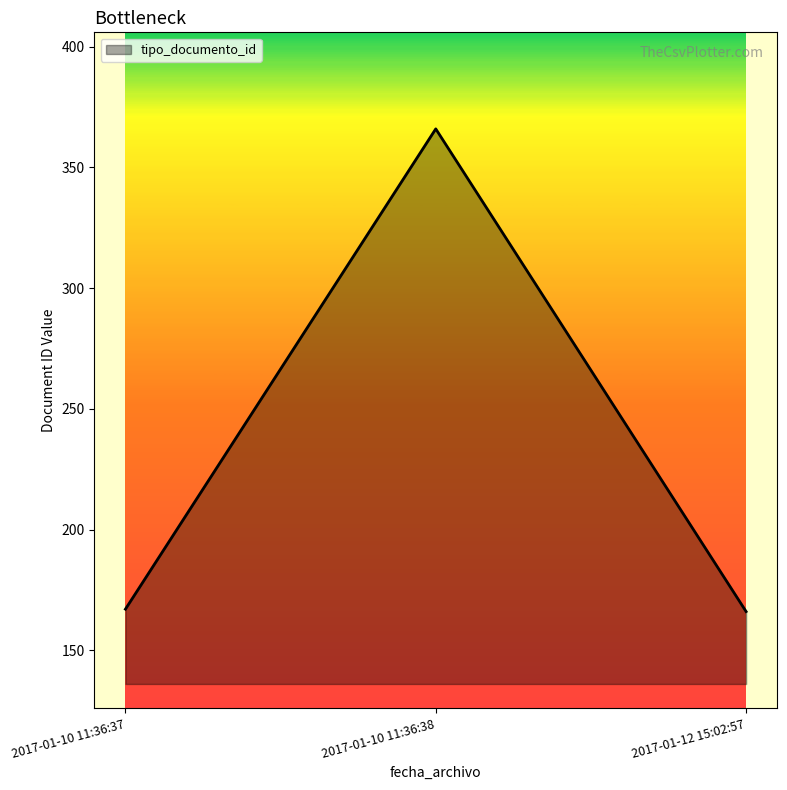

What is the ratio of the value at 2017-01-10 11:36:38 to the value at 2017-01-10 11:36:37?

2.2